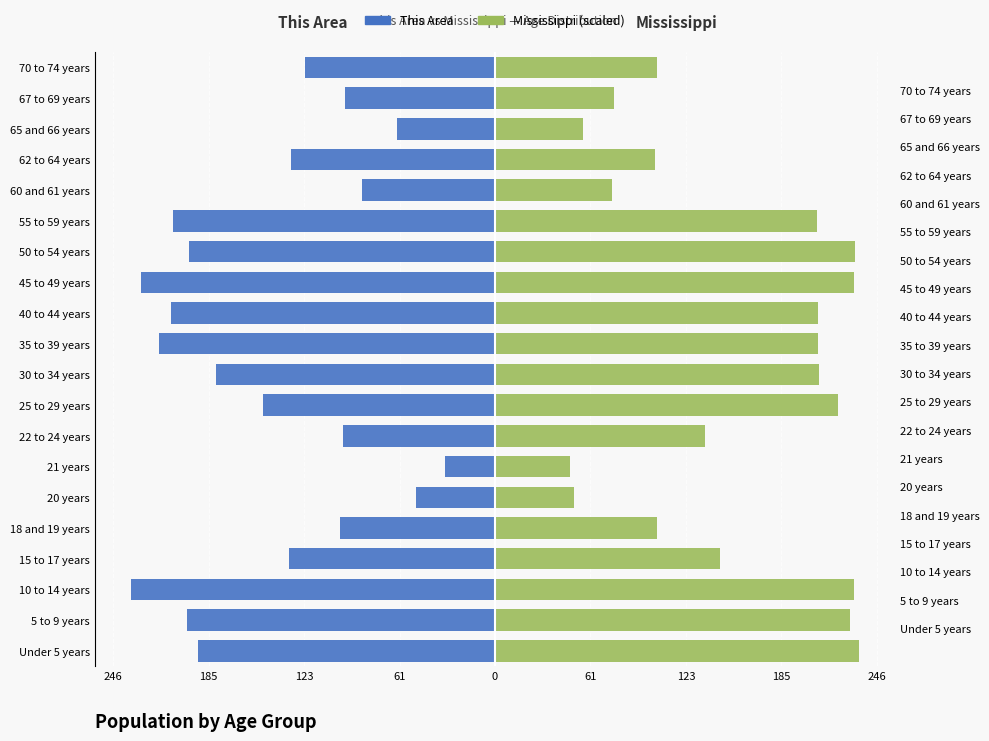

What is the maximum value for This Area?

-32.0